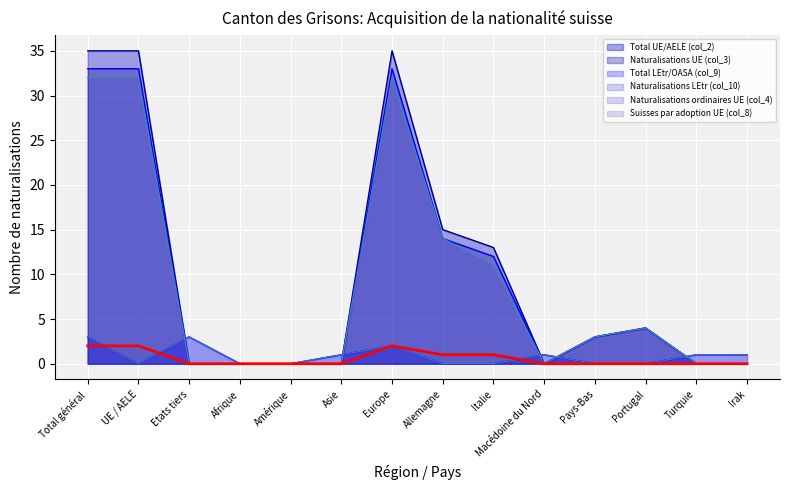

True or false: Suisses par adoption UE (col_8) and Naturalisations ordinaires UE (col_4) intersect in this chart.

False